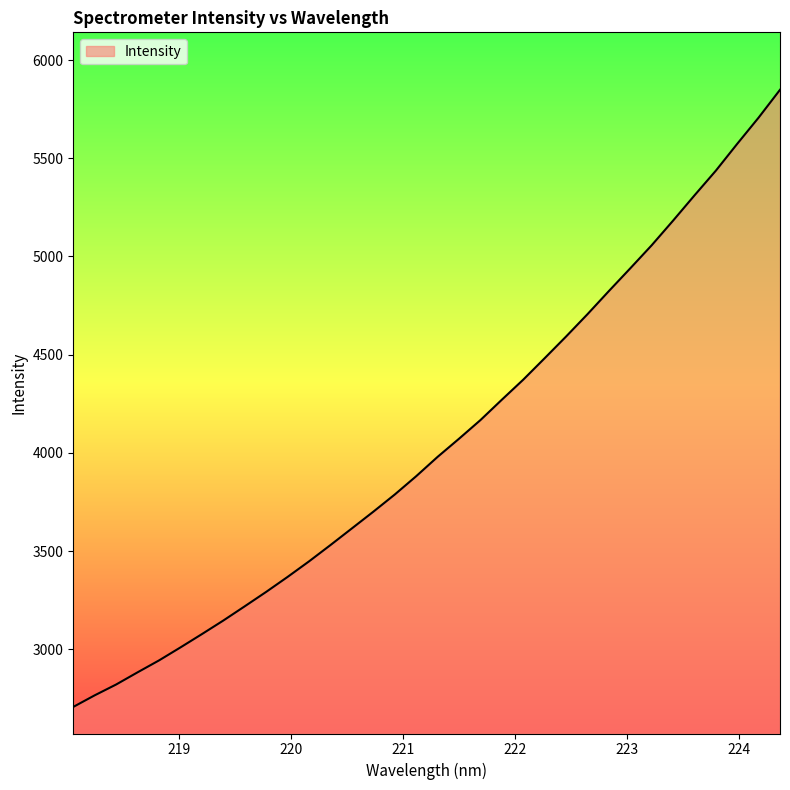

What is the difference between the maximum and minimum values?

3141.6